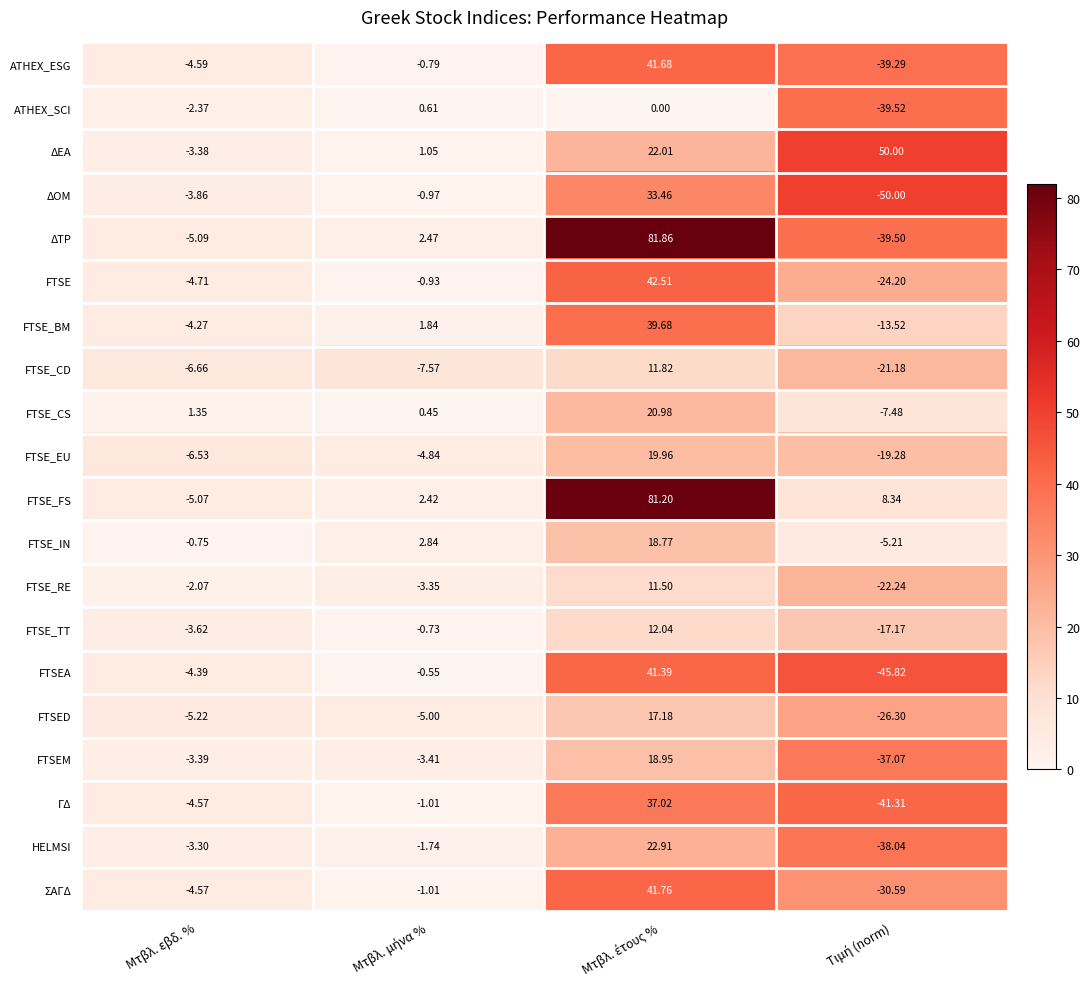

Where does the FTSE_CS series first go above 1?

Μτβλ. εβδ. %